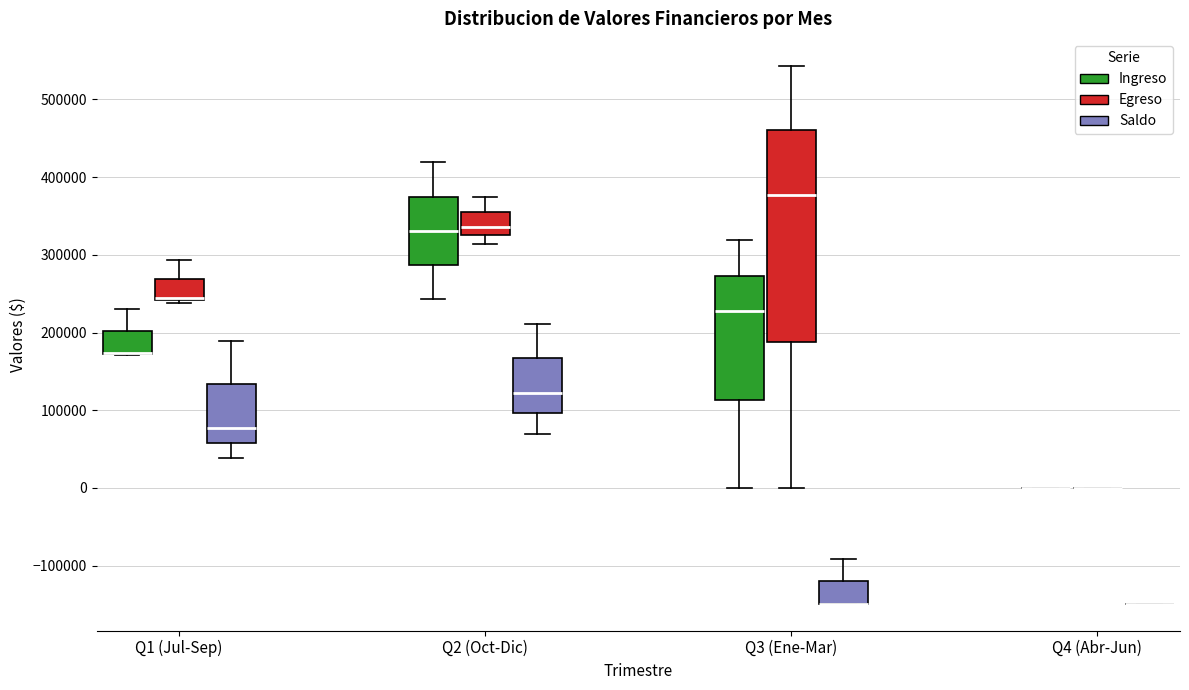

Where is the upper edge of the box for Q1 (Jul-Sep) (Egreso) on the y-axis? The values are not printed on the chart, so give them approximately, as read against the axis.

270000